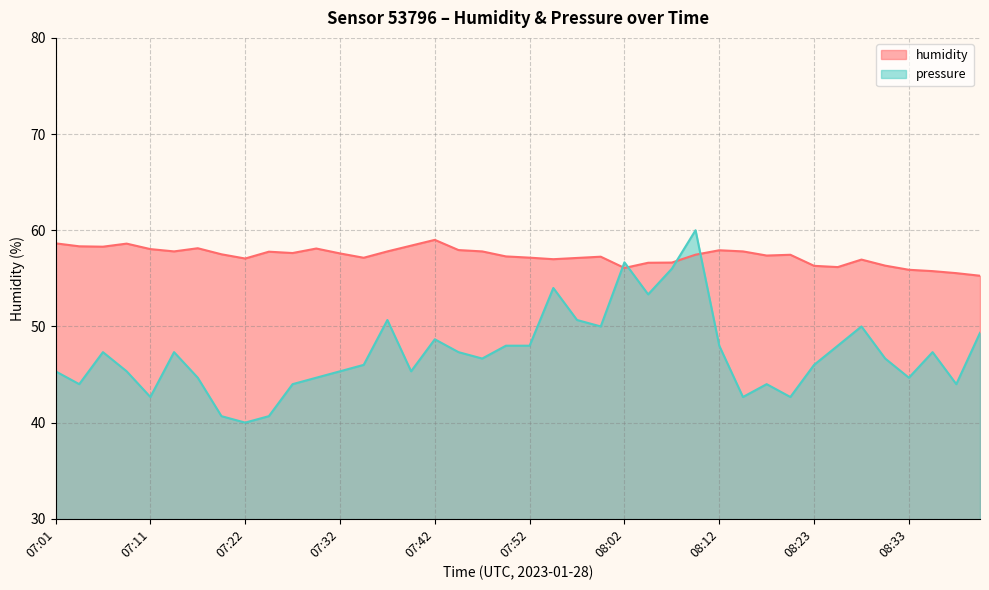

True or false: humidity has more than 0 points higher than both neighbors.

True